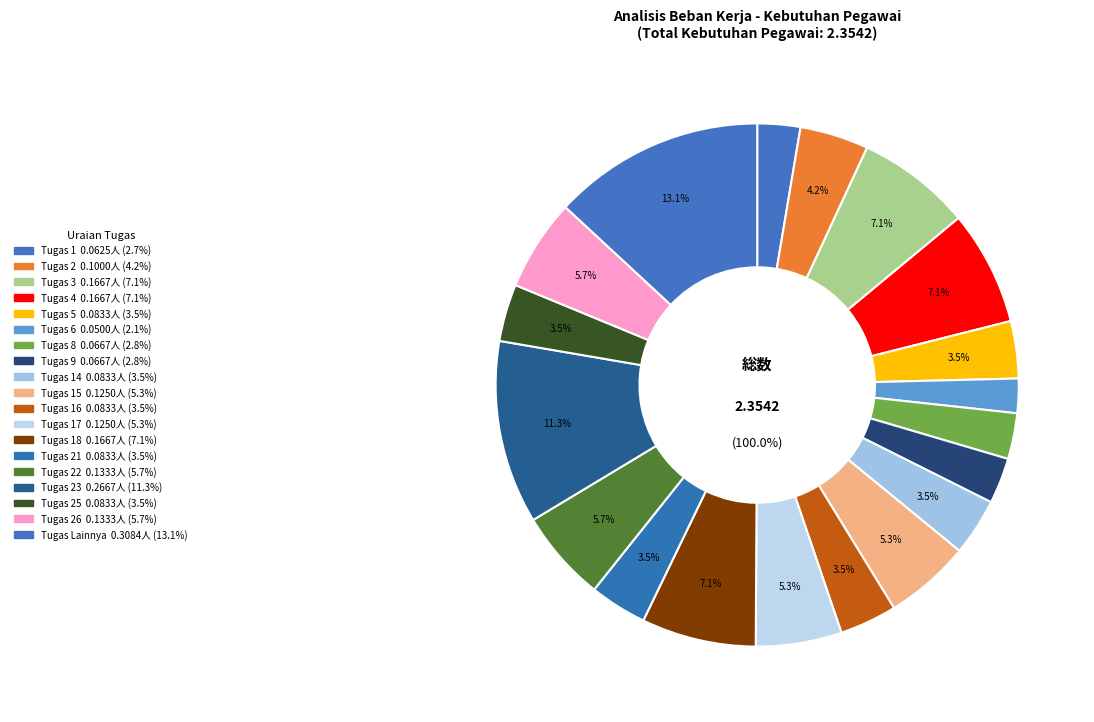

Do Tugas 17 and Tugas 10 together represent more than half of the pie?

No